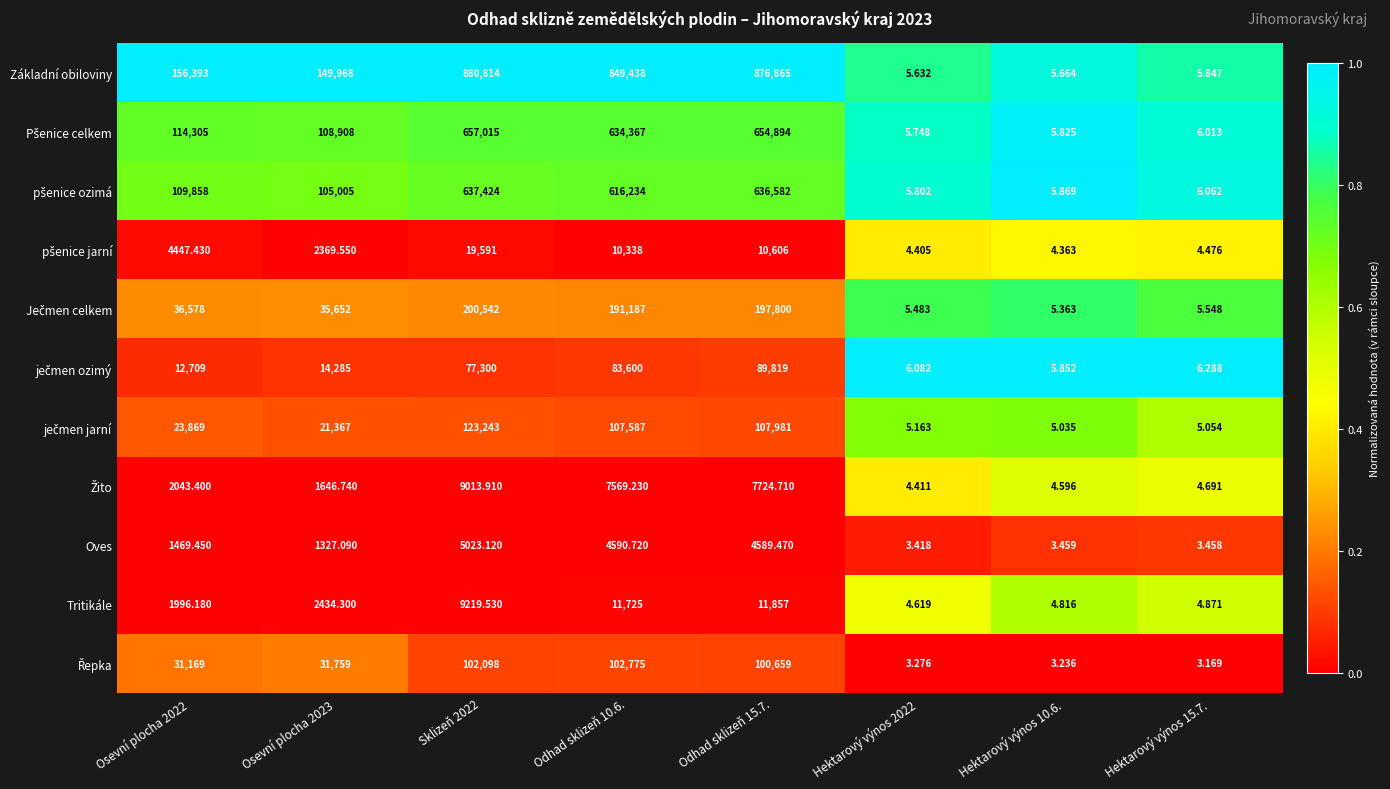

Which category has the lowest value across all series?

Hektarový výnos 15.7.